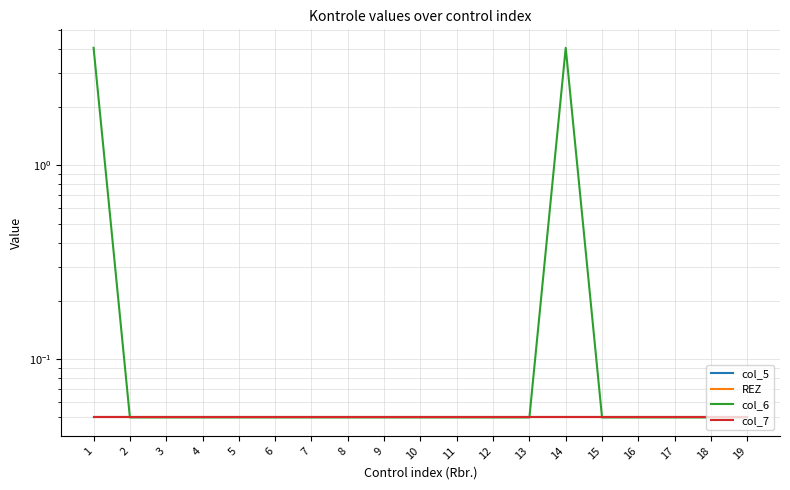

What is the maximum value for col_7?

0.1